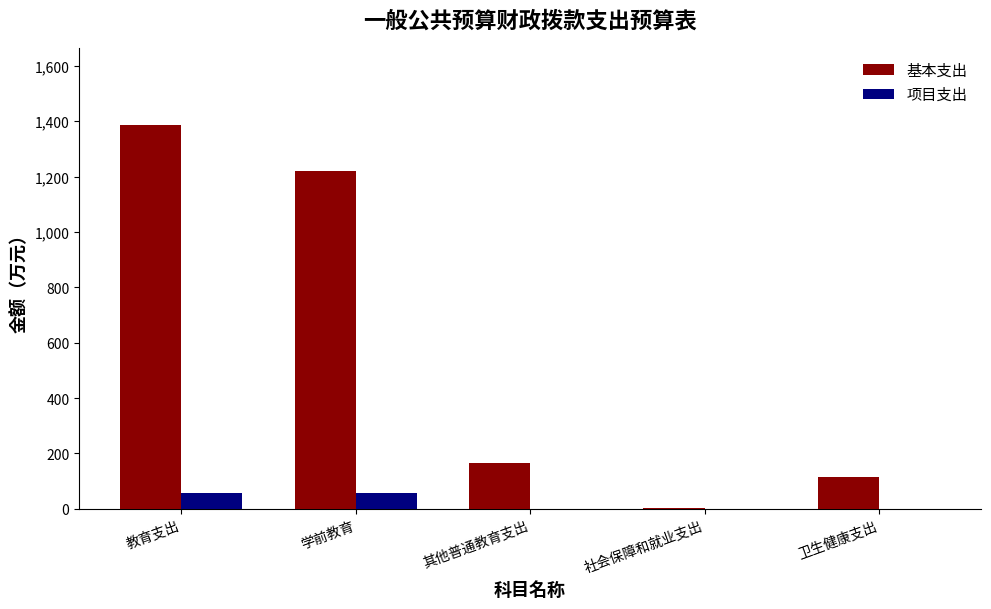

The value of 基本支出 at 教育支出 is 1387.6. True or false?

True